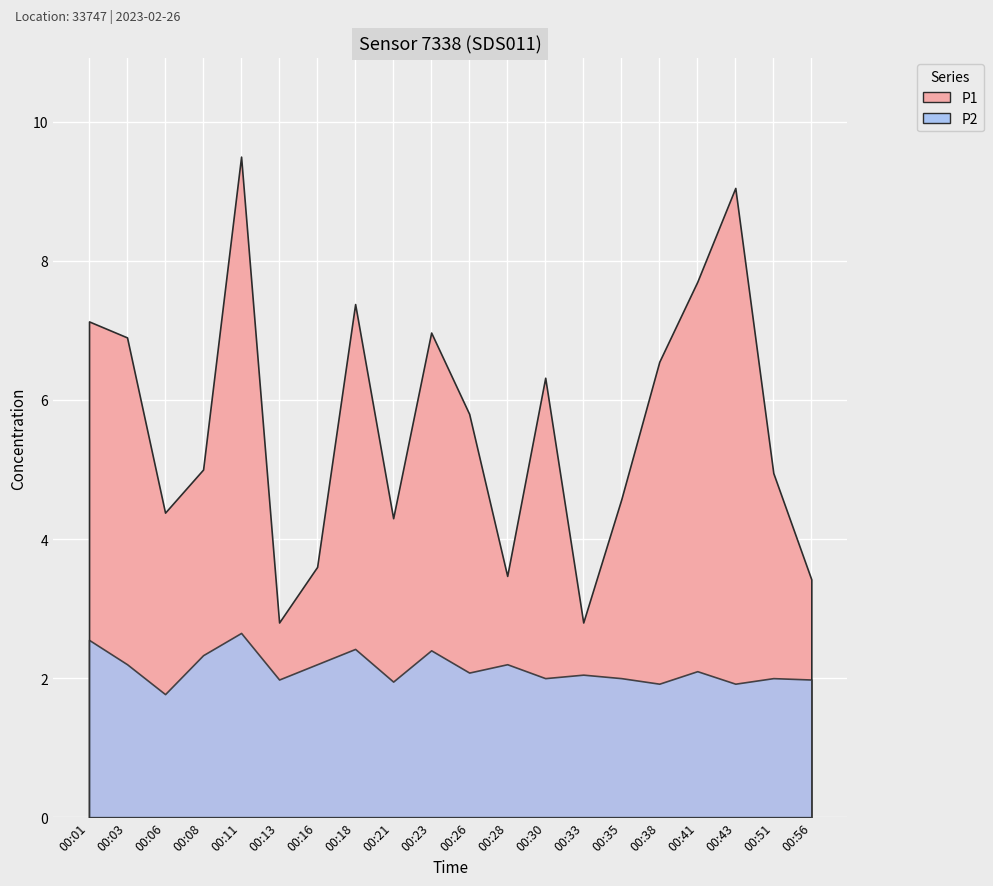

How many series are shown in this chart?

2